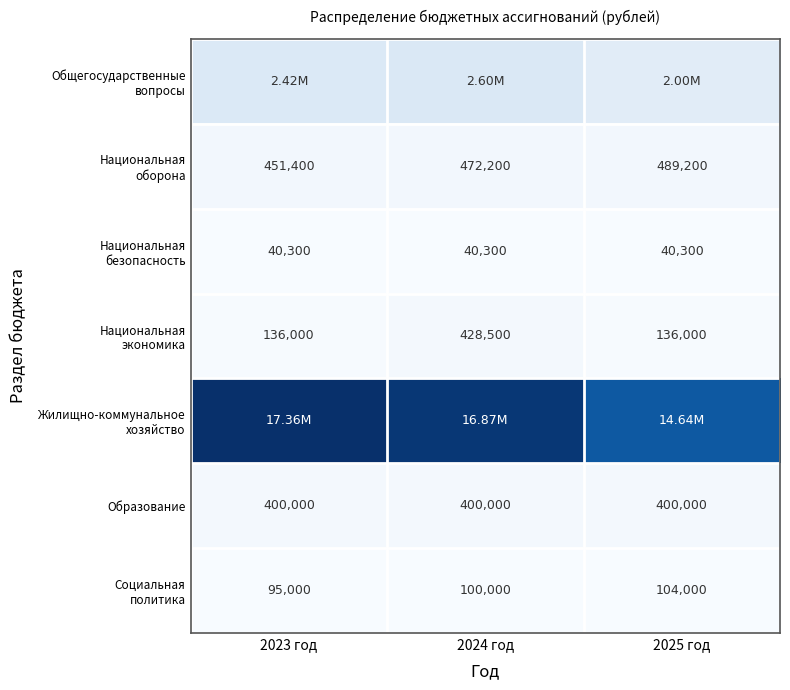

True or false: Социальная политика has a value of 104000.0 at 2025 год.

True